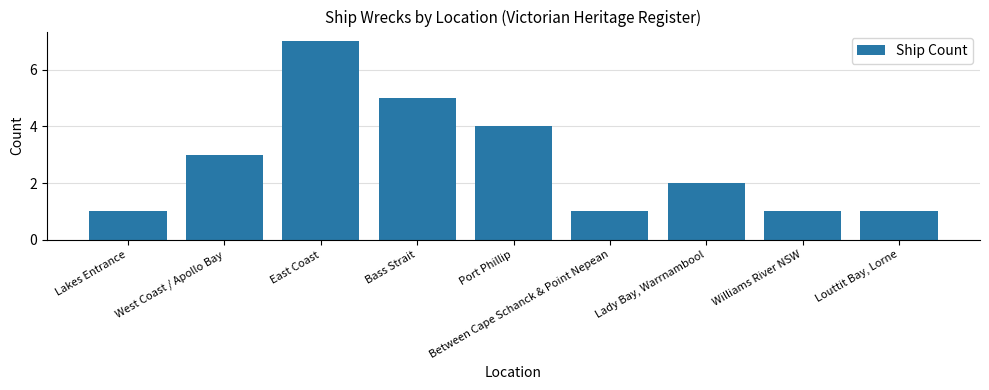

What is the difference between the maximum and minimum values?

6